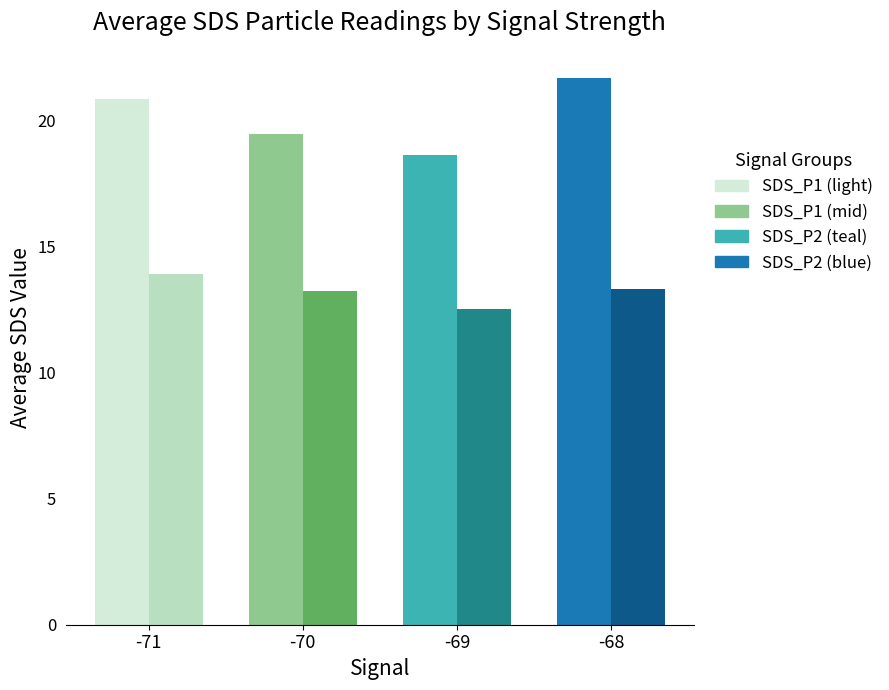

At which category does the chart reach its peak across all series?

-68